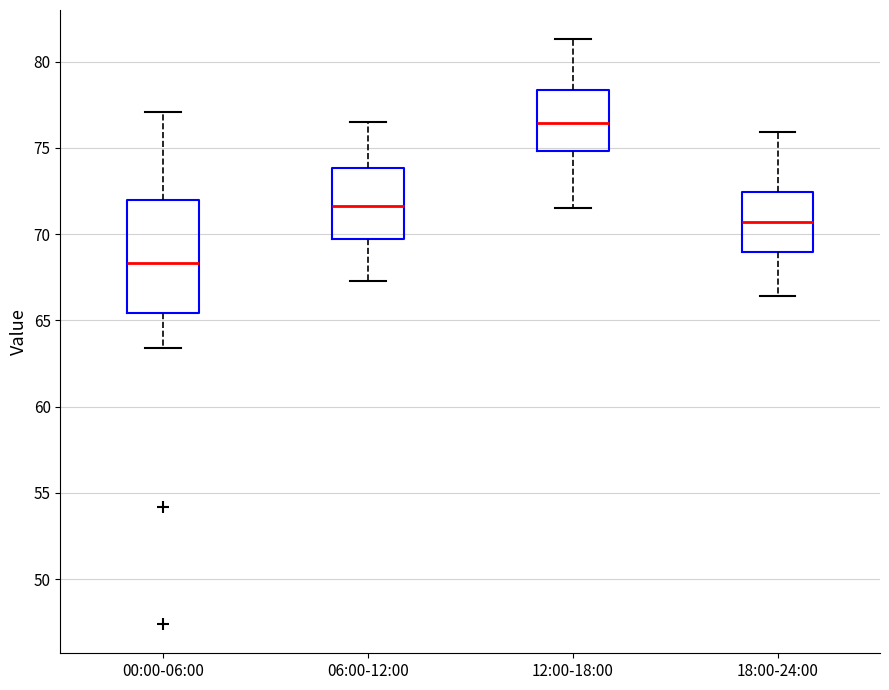

Which box is the tallest, from its lower edge to its upper edge?

00:00-06:00